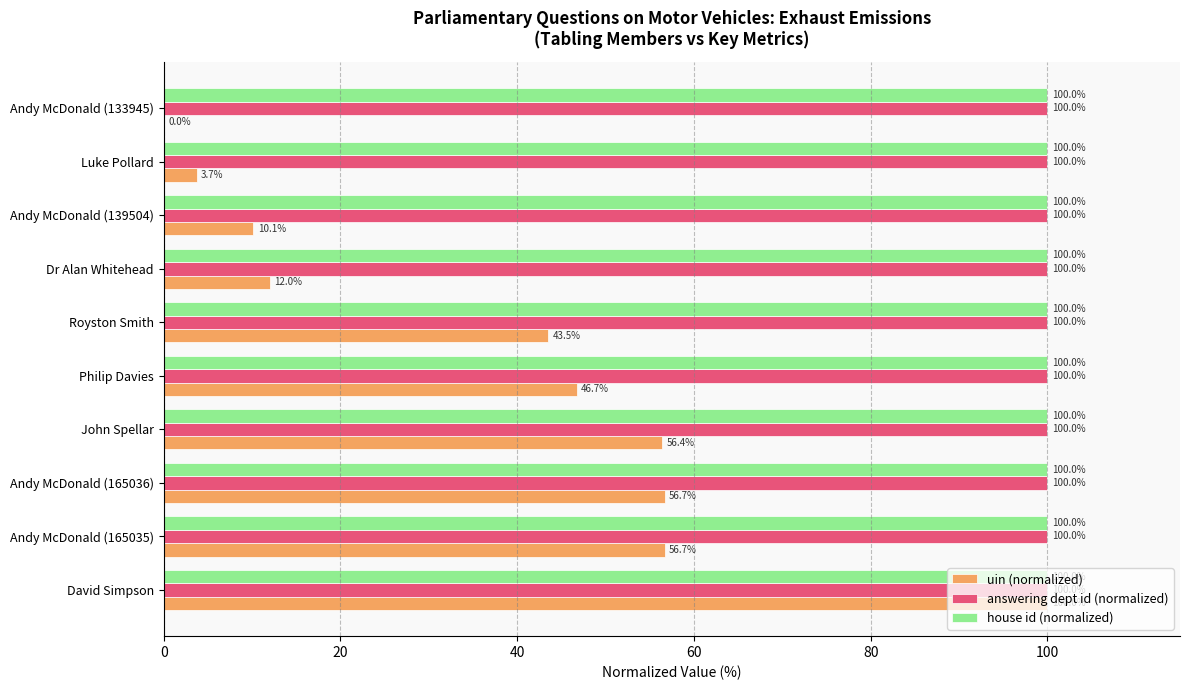

What is the sum of all house id (normalized) values?

1000.0